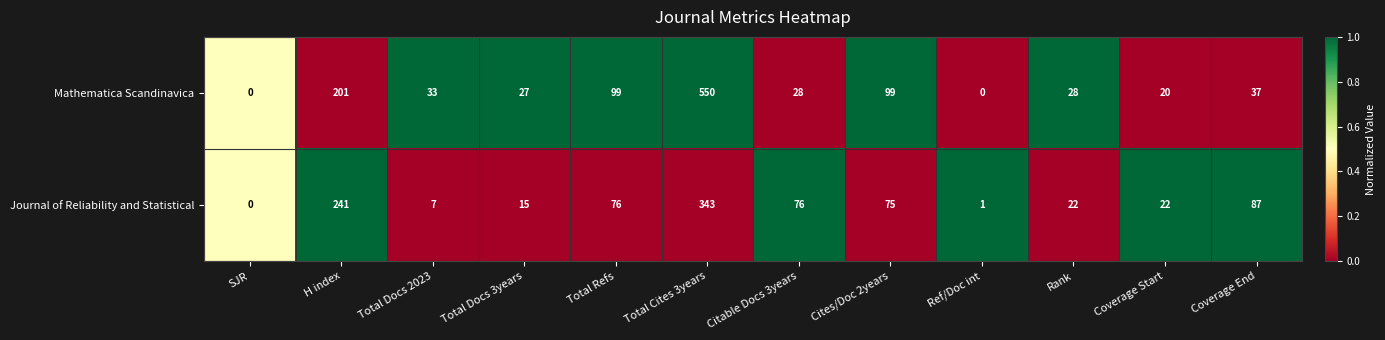

True or false: Journal of Reliability and Statistical has a value of 76 at Citable Docs 3years.

True